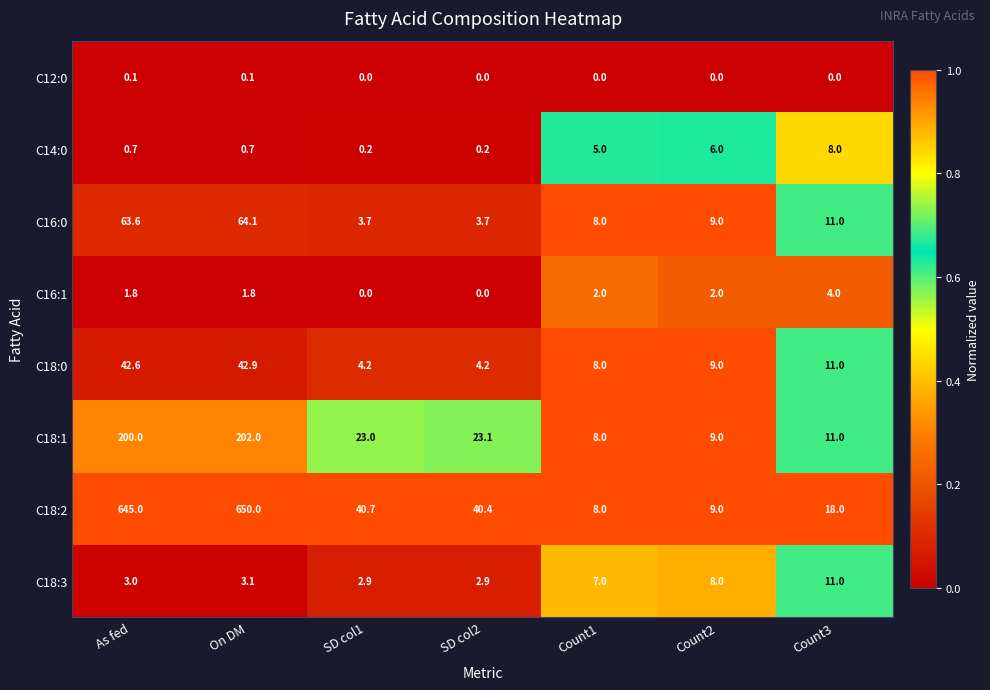

Is the value of C16:1 at SD col1 greater than the value of C18:2 at Count3?

No